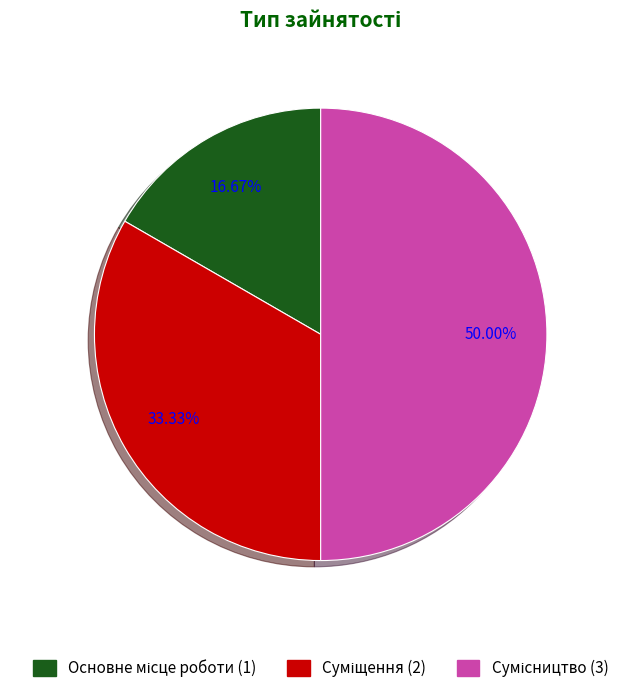

Count the number of slices in the pie.

3